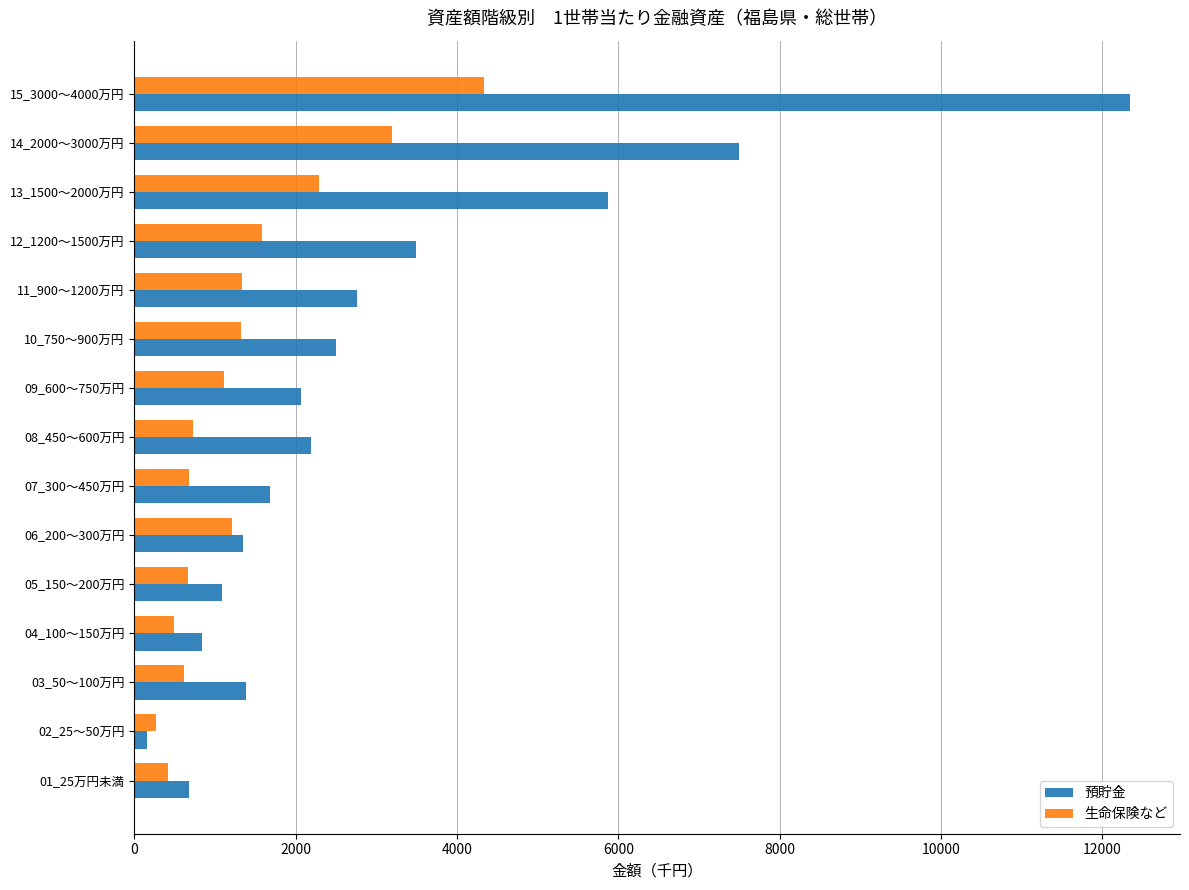

What is the average value of the 生命保険など series?

1352